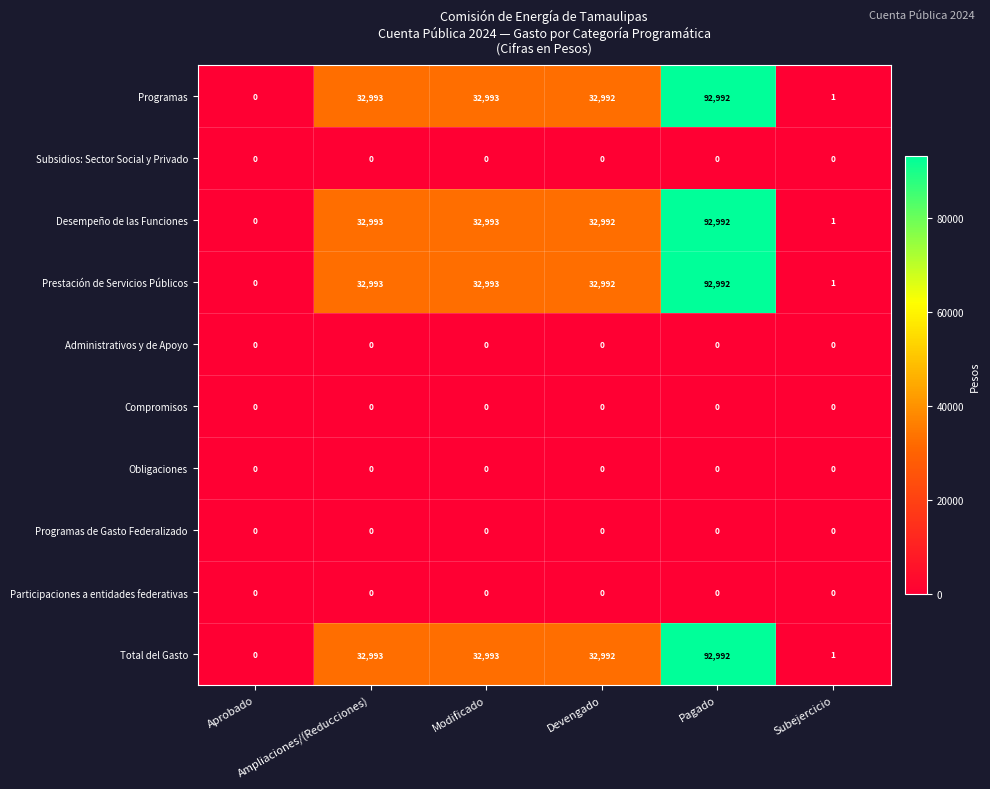

What is the difference between the maximum and minimum values in the Prestación de Servicios Públicos series?

92992